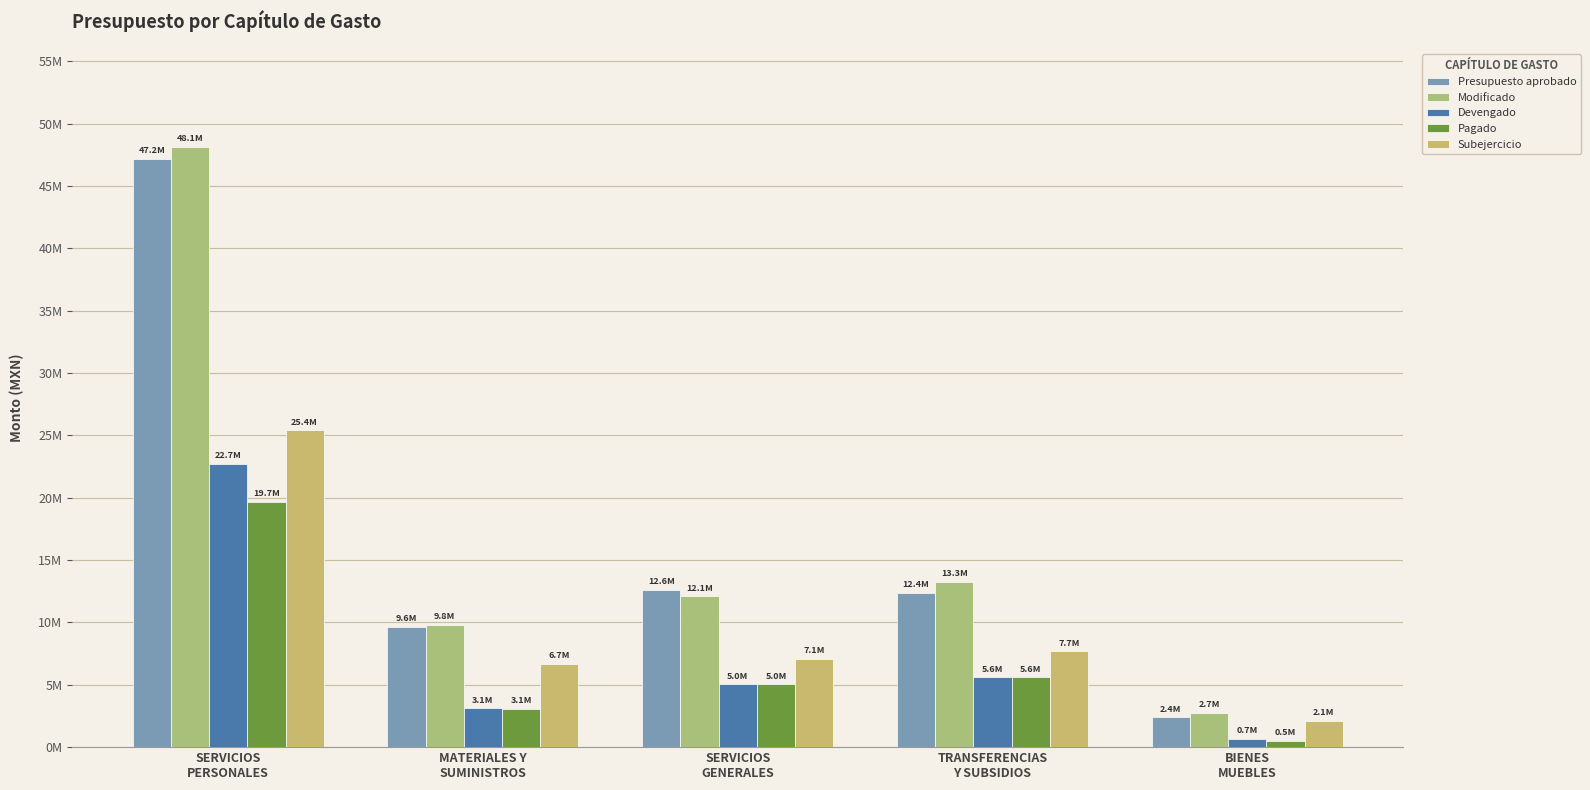

What is the average value of the Presupuesto aprobado series?

16834655.4